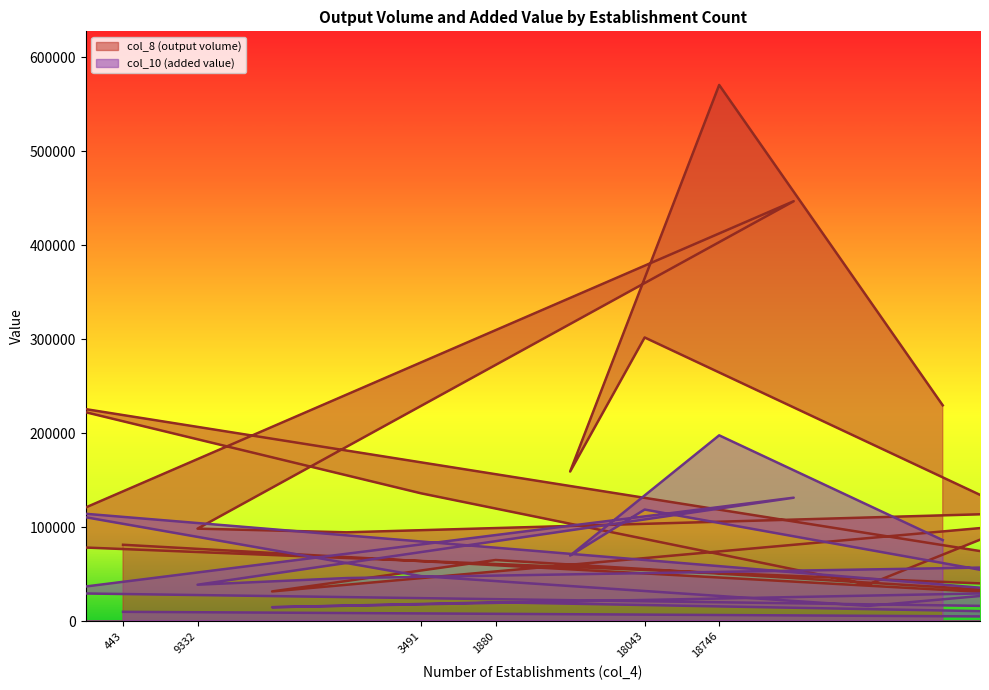

At how many categories does at least one series exceed 248135?

3